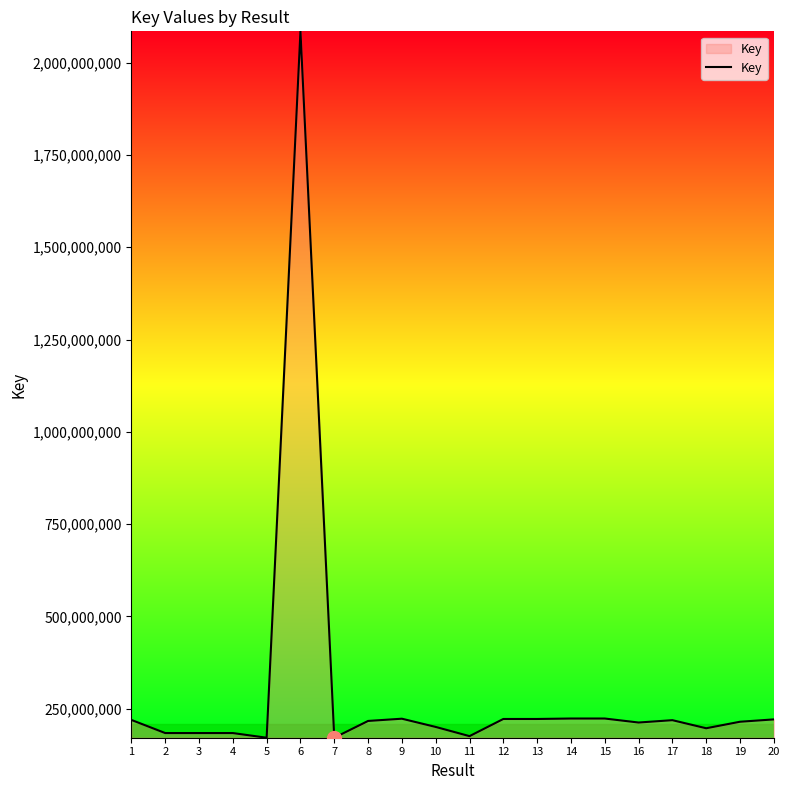

Approximately how many times larger is the value at 19 compared to 7?

1.3